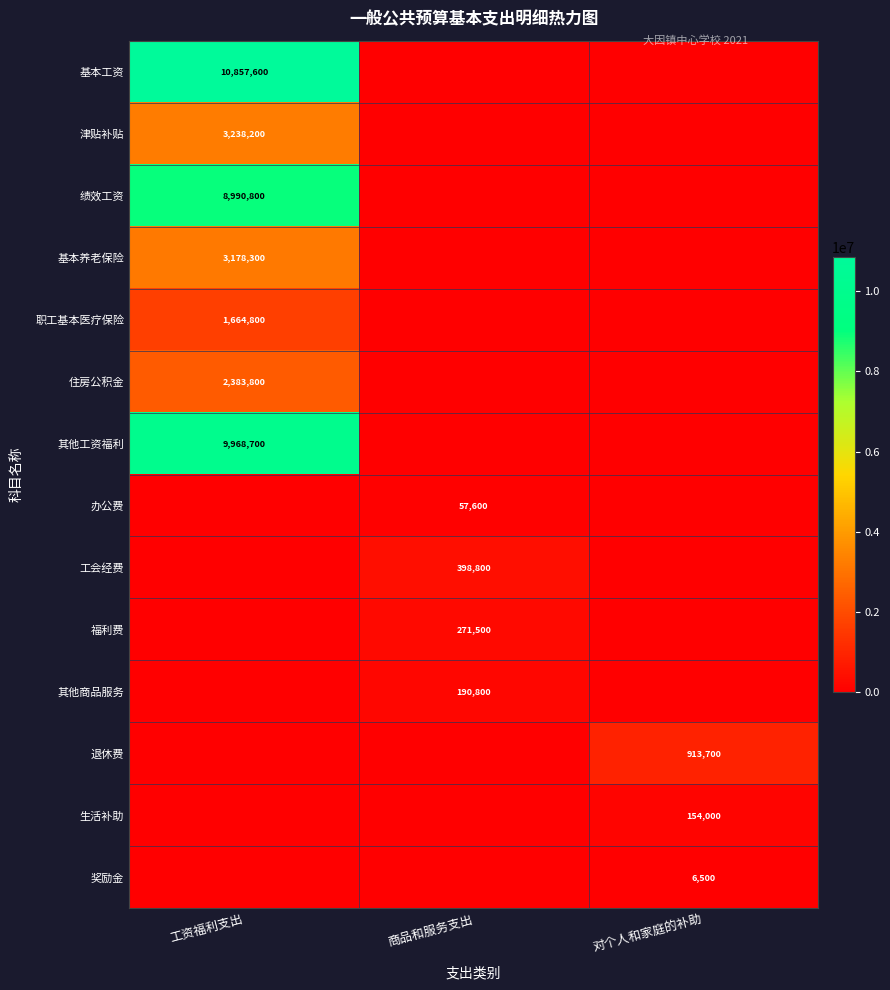

Is it true that 生活补助 equals 154000 at 对个人和家庭的补助?

True